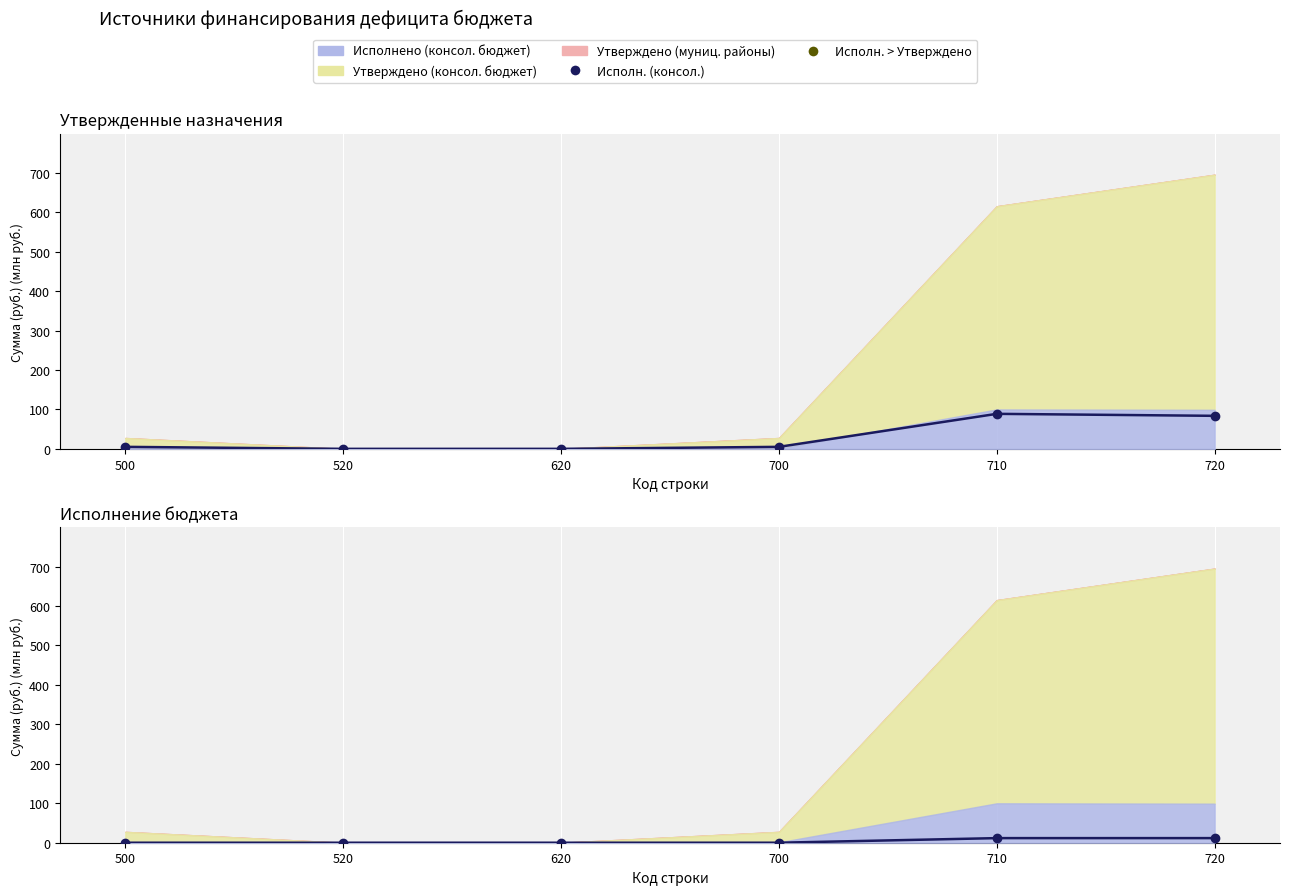

True or false: Исполн. (гор. поселения) and Исполн. (муниц. районы) cross at least once.

False